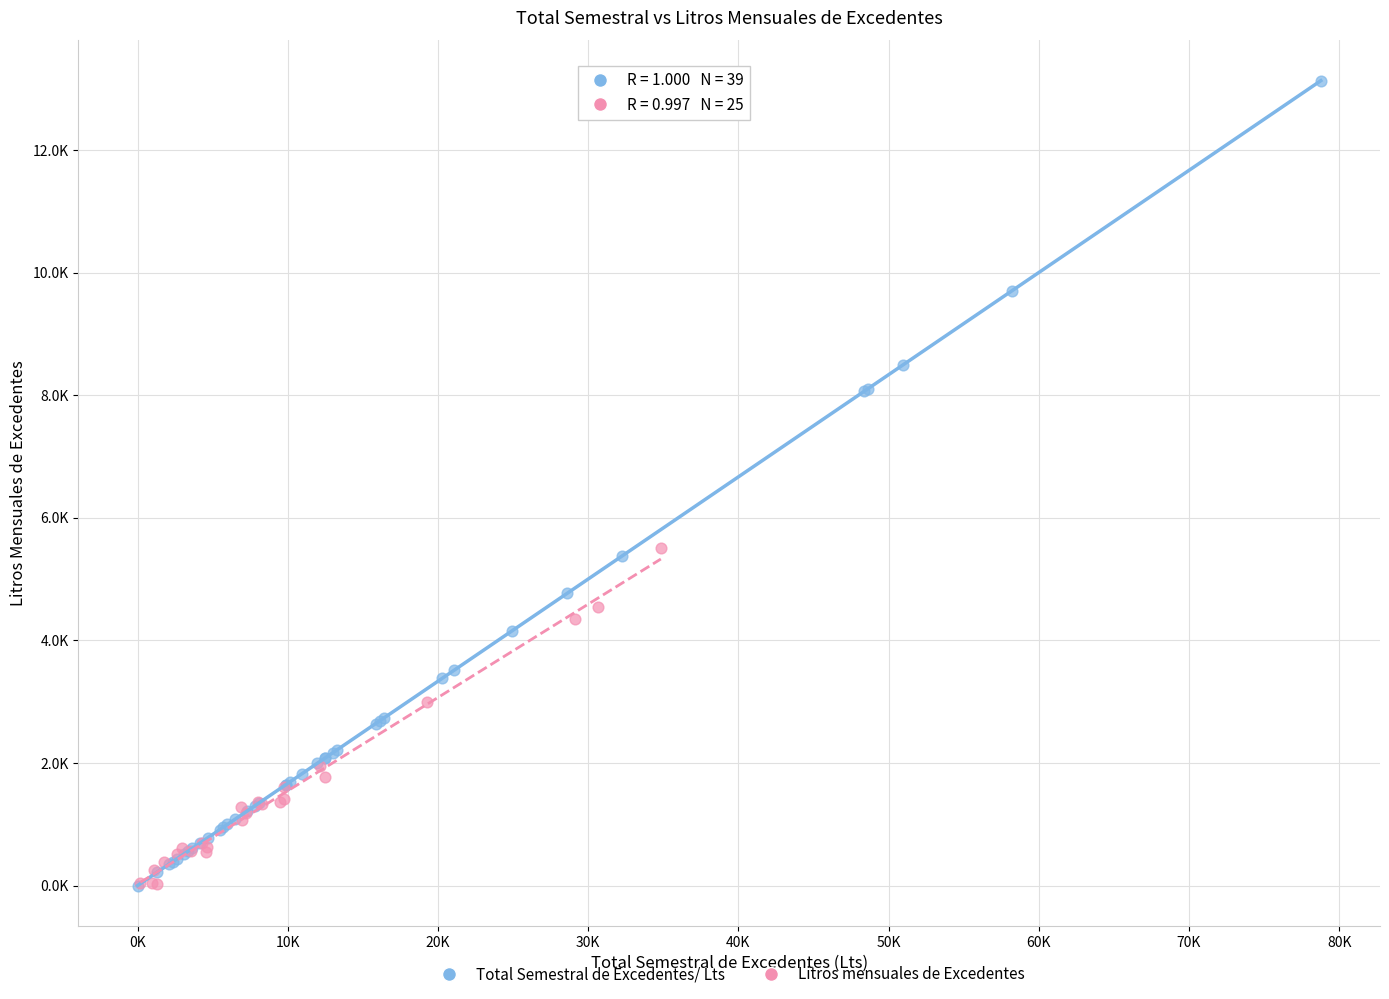

What are all the series names shown in the legend?

Total Semestral de Excedentes/ Lts, Litros mensuales de Excedentes